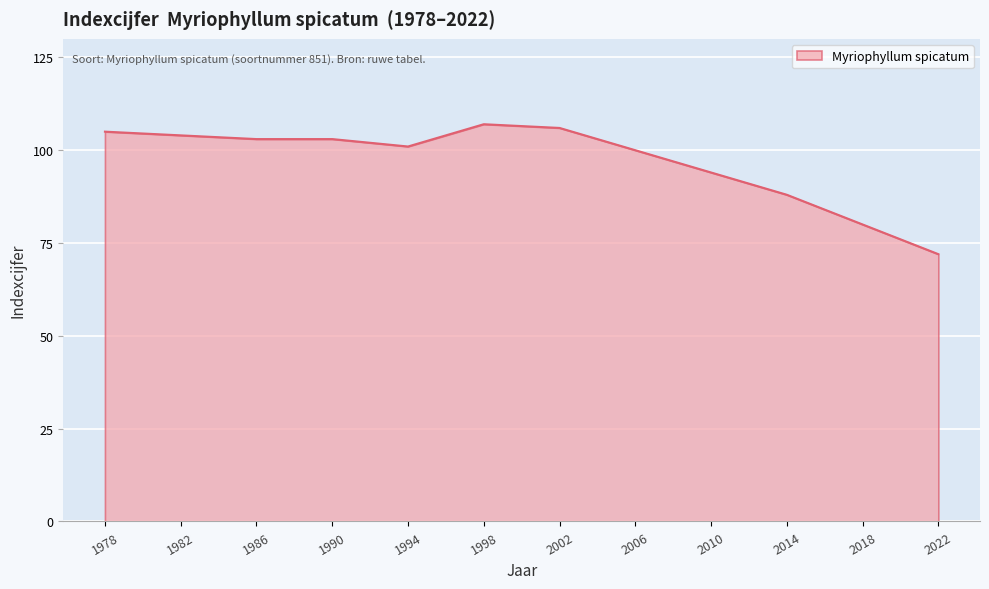

What is the change in value from 1994 to 2018?

-21